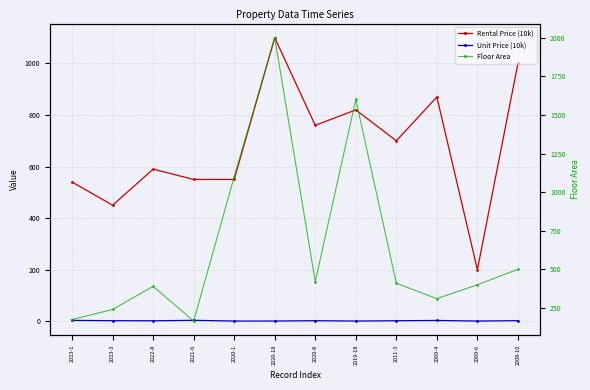

Is the value of Unit Price (10k) at 2023-1 greater than the value of Rental Price (10k) at 2009-4?

No